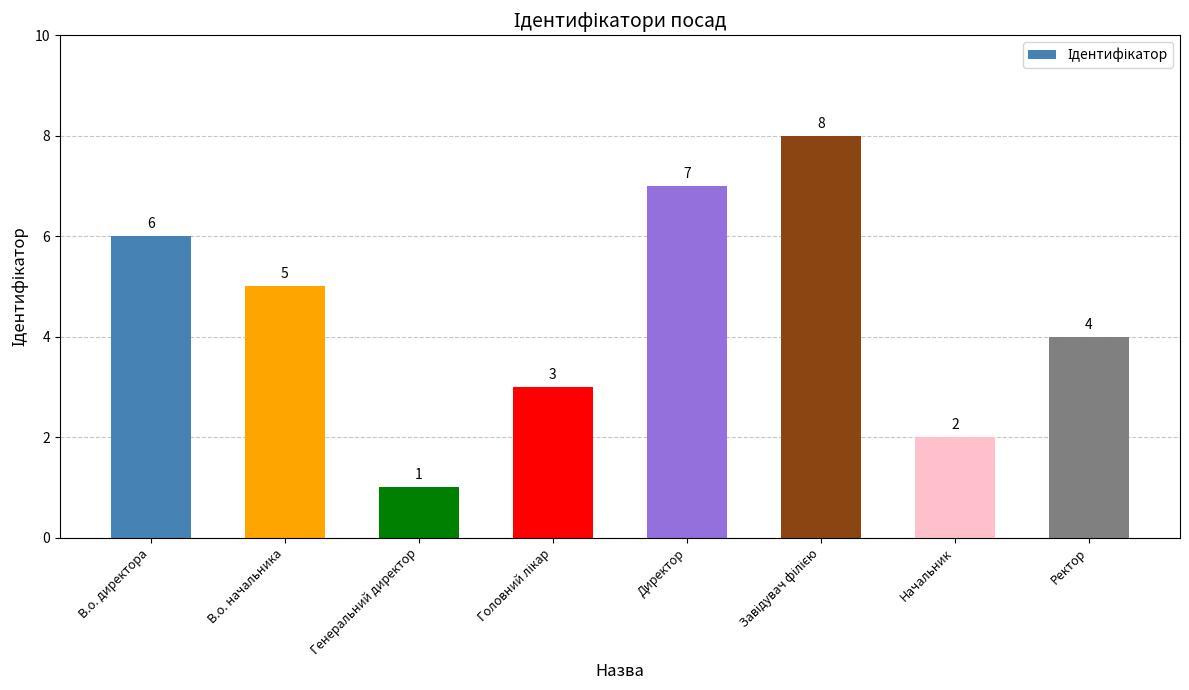

What is the value of the 7th bar from the left?

2